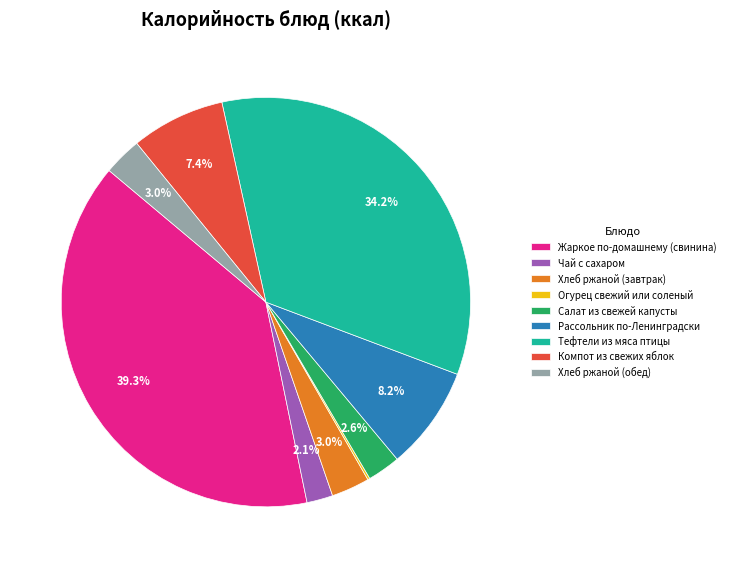

Is it true that Рассольник по-Ленинградски is 8% of the pie?

True